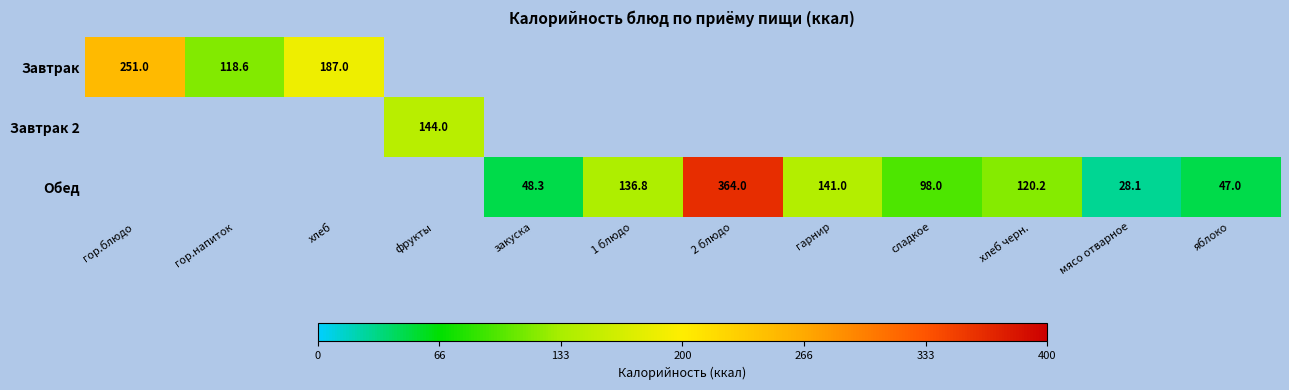

The Обед series shows 120.2 at хлеб черн.. True or false?

True